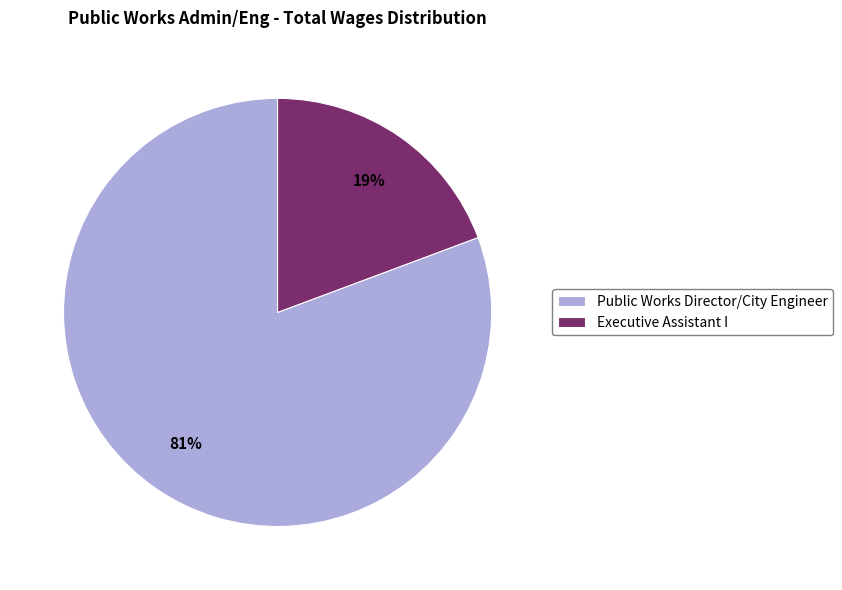

Is it true that Public Works Director/City Engineer is 69% of the pie?

False